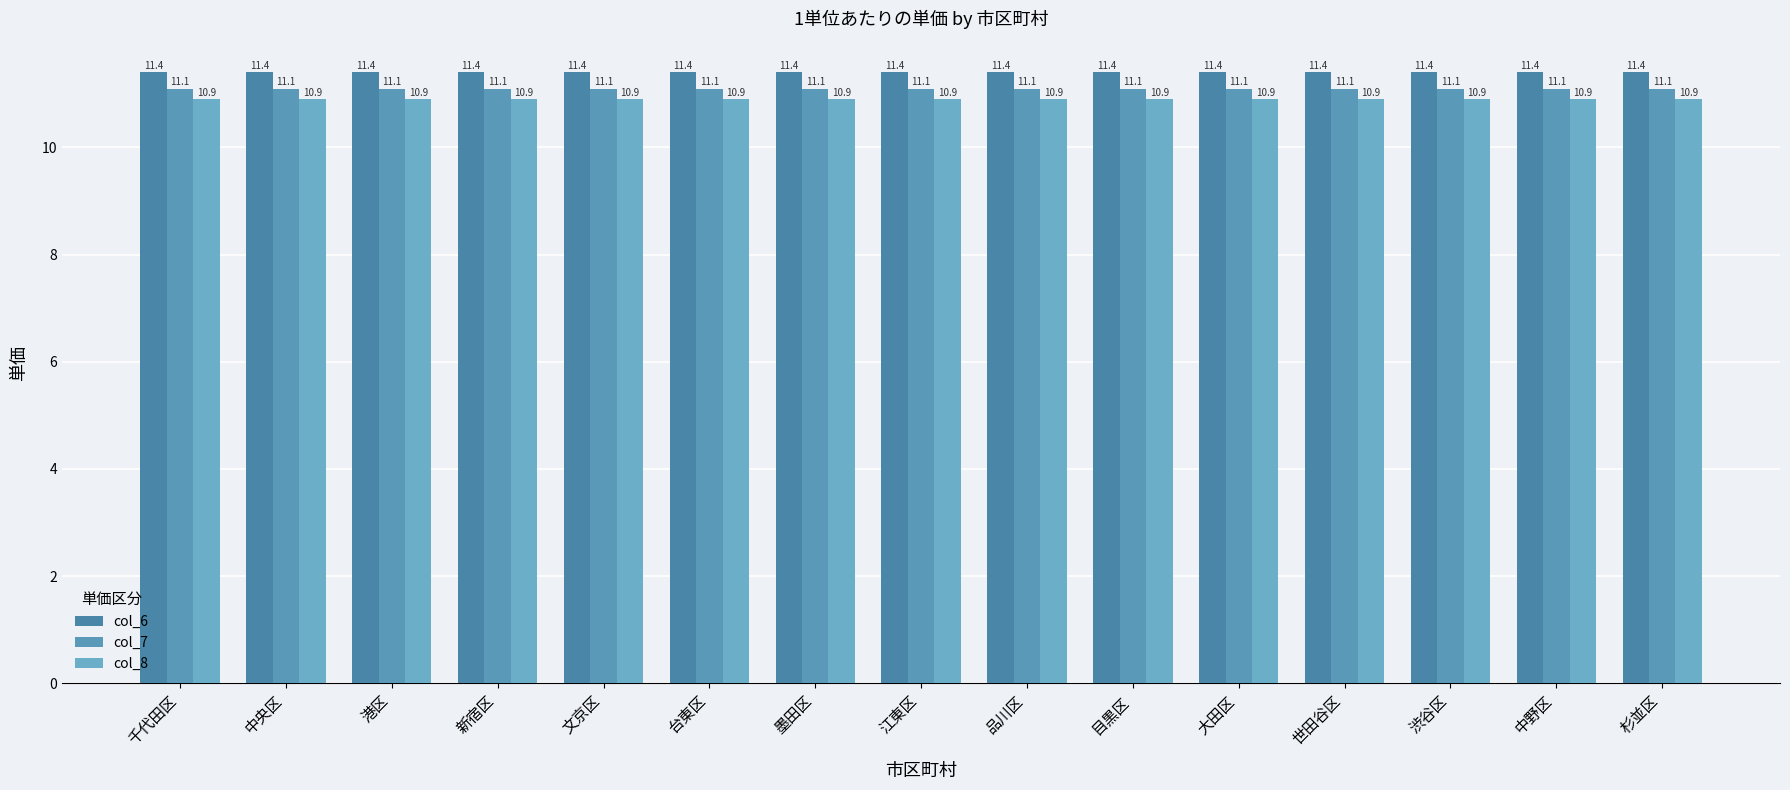

List the series in order of their peak value, lowest first.

col_8, col_7, col_6